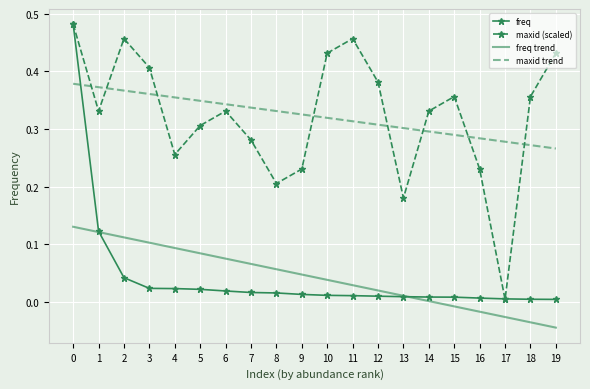

True or false: freq trend has more than 2 points higher than both neighbors.

False